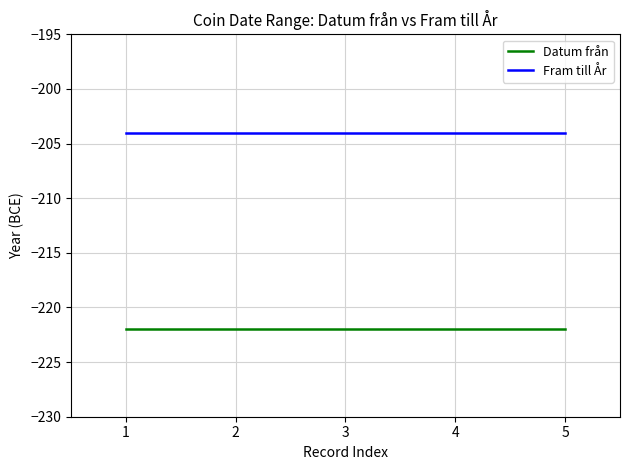

True or false: Fram till År and Datum från intersect in this chart.

False